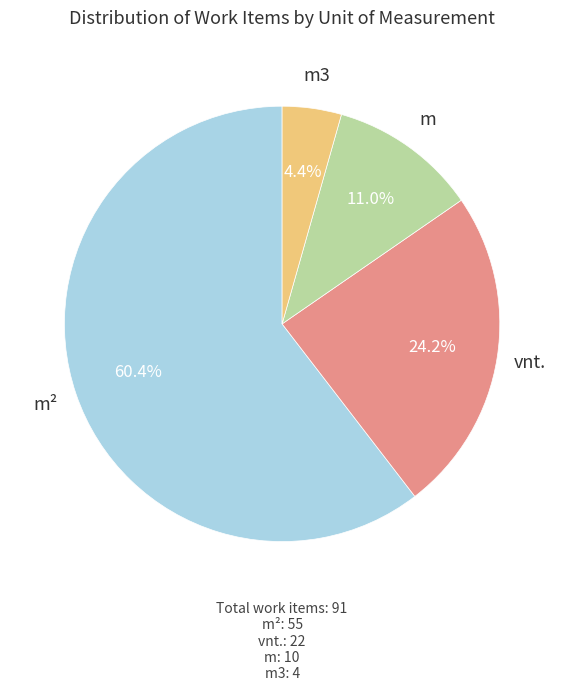

Does m3 represent more than half of the total?

No